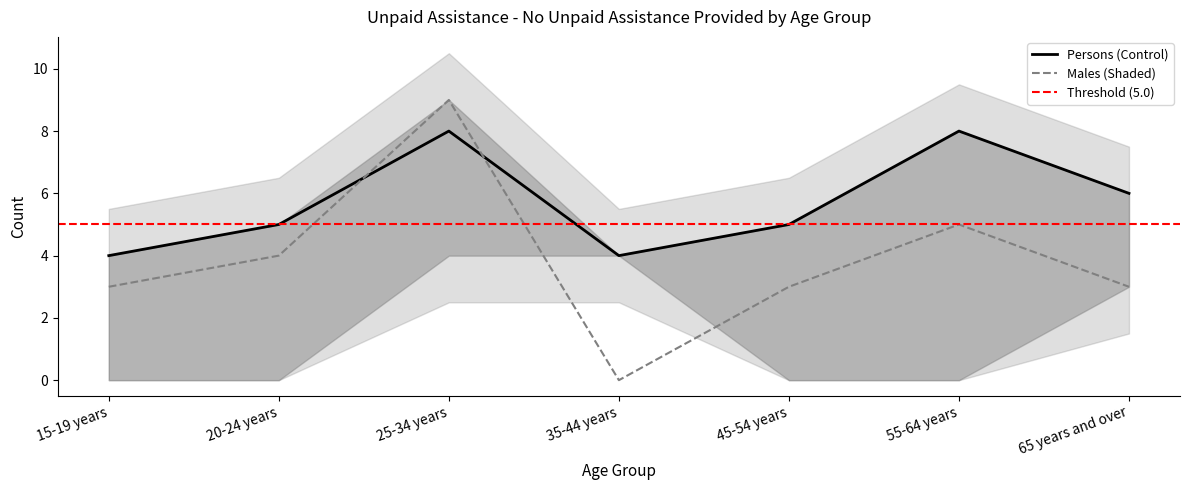

At which category is the sum across all series the highest?

25-34 years